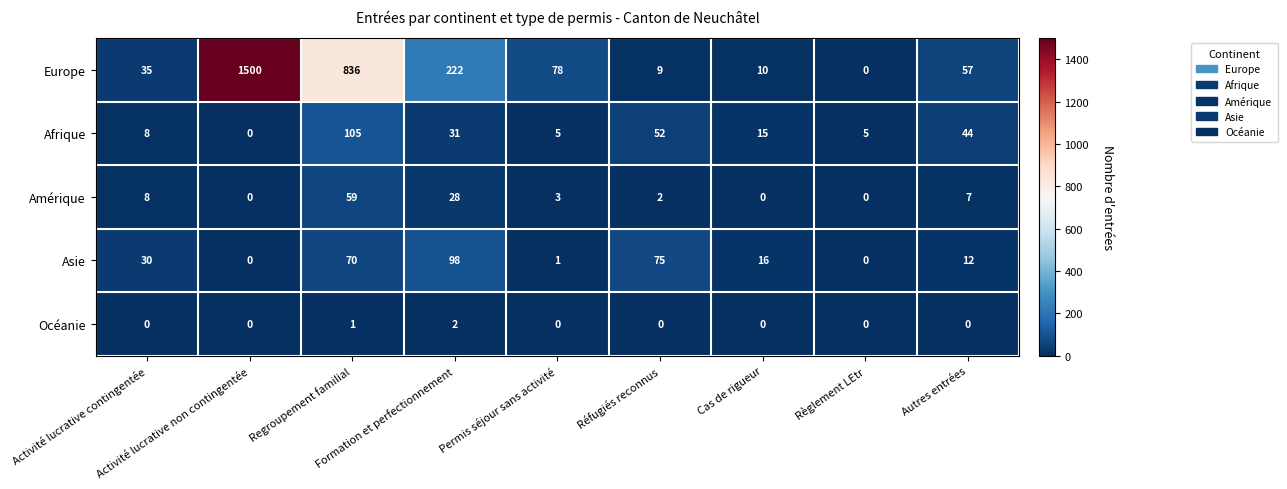

What is the total value across all series at Formation et perfectionnement?

381